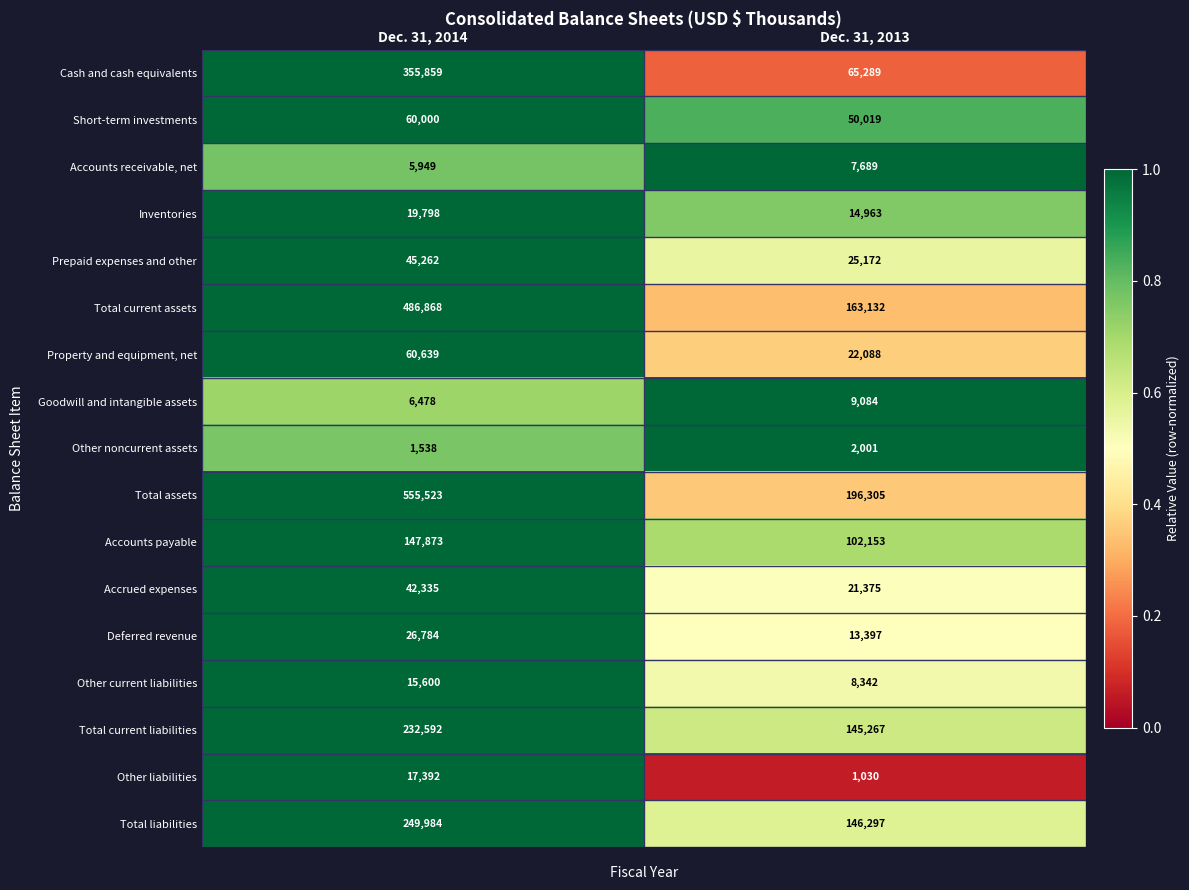

Is it true that Accounts receivable, net equals 7689 at Dec. 31, 2013?

True